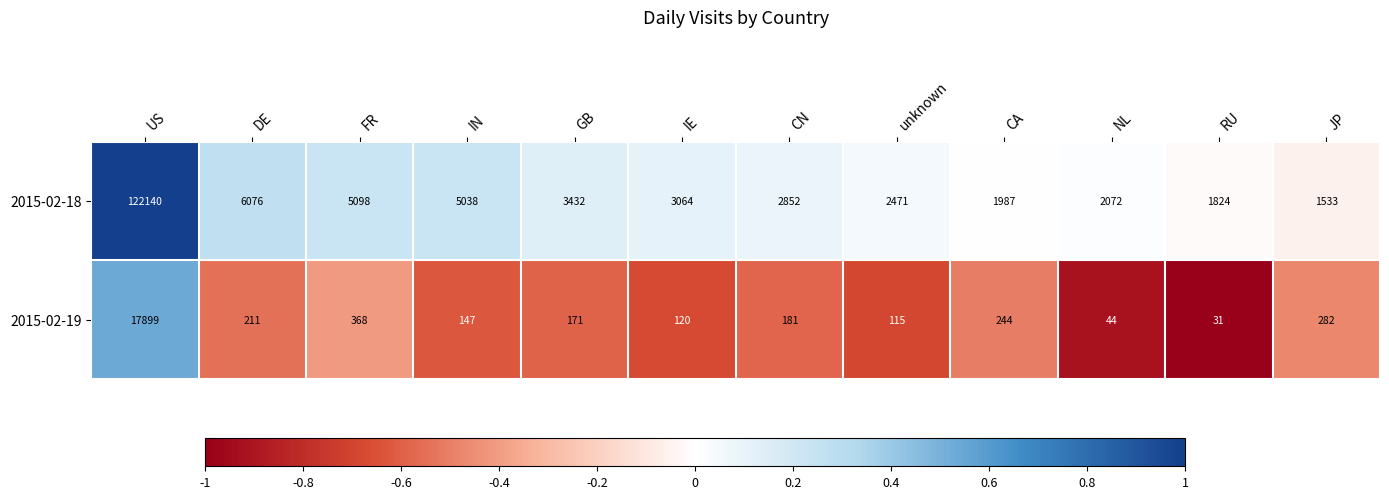

Which label corresponds to the largest value in the chart?

US